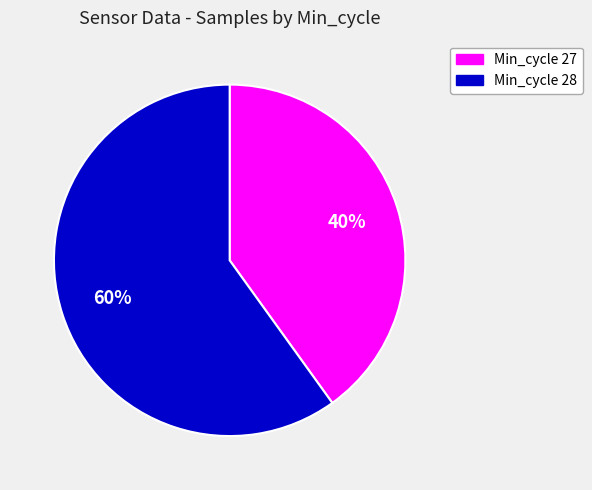

What is the largest slice in the pie chart?

Min_cycle 28